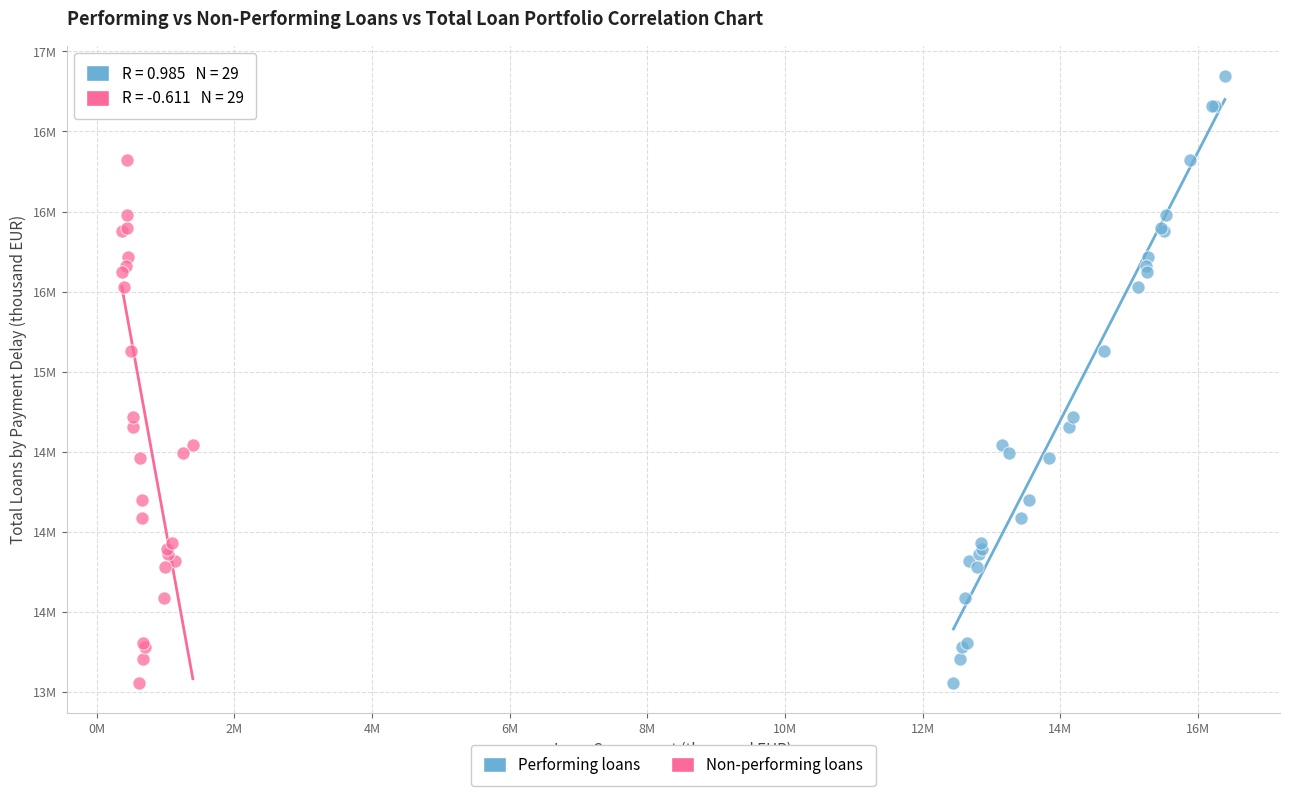

What are all the series names shown in the legend?

Performing loans, Non-performing loans